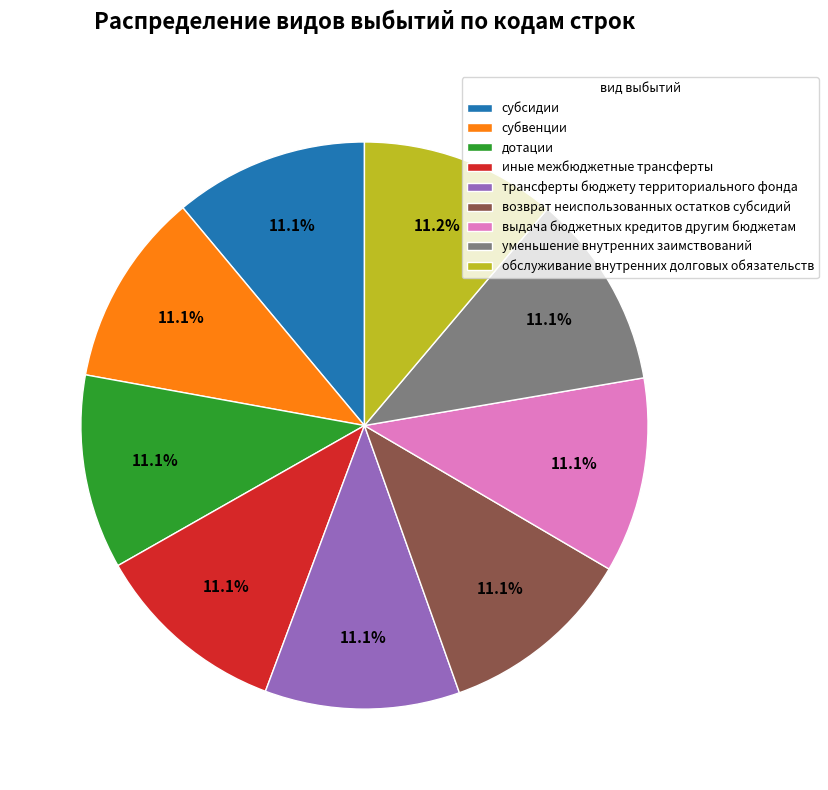

Is it true that возврат неиспользованных остатков субсидий is 11% of the pie?

True